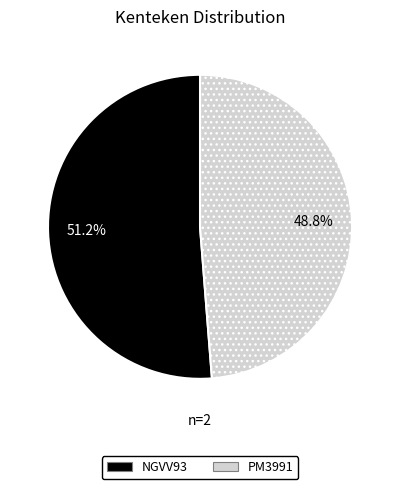

Which category accounts for the majority?

NGVV93